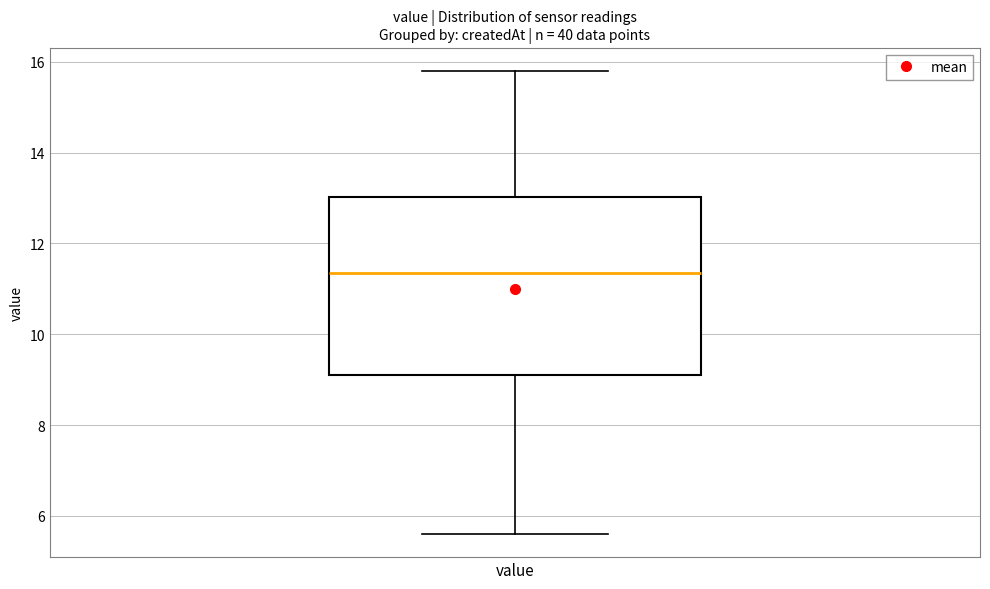

Where does the upper whisker of the box for value end on the y-axis? The values are not printed on the chart, so give them approximately, as read against the axis.

15.8